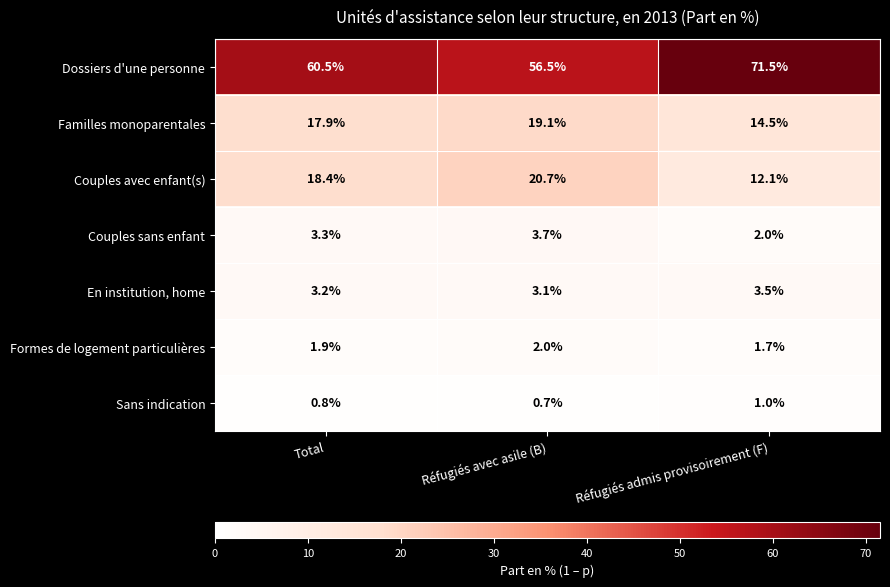

What is the total value across all series at Réfugiés avec asile (B)?

105.8